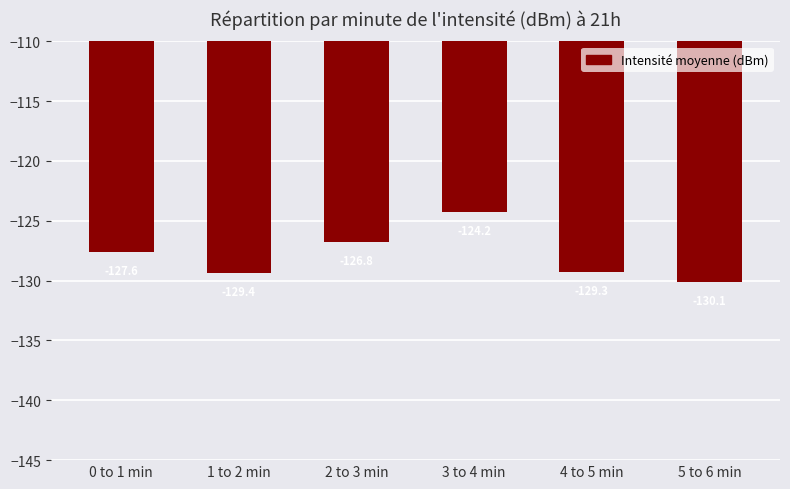

Reading right to left, transcribe all the data shown in this chart.

-130.1	-129.3	-124.2	-126.8	-129.4	-127.6